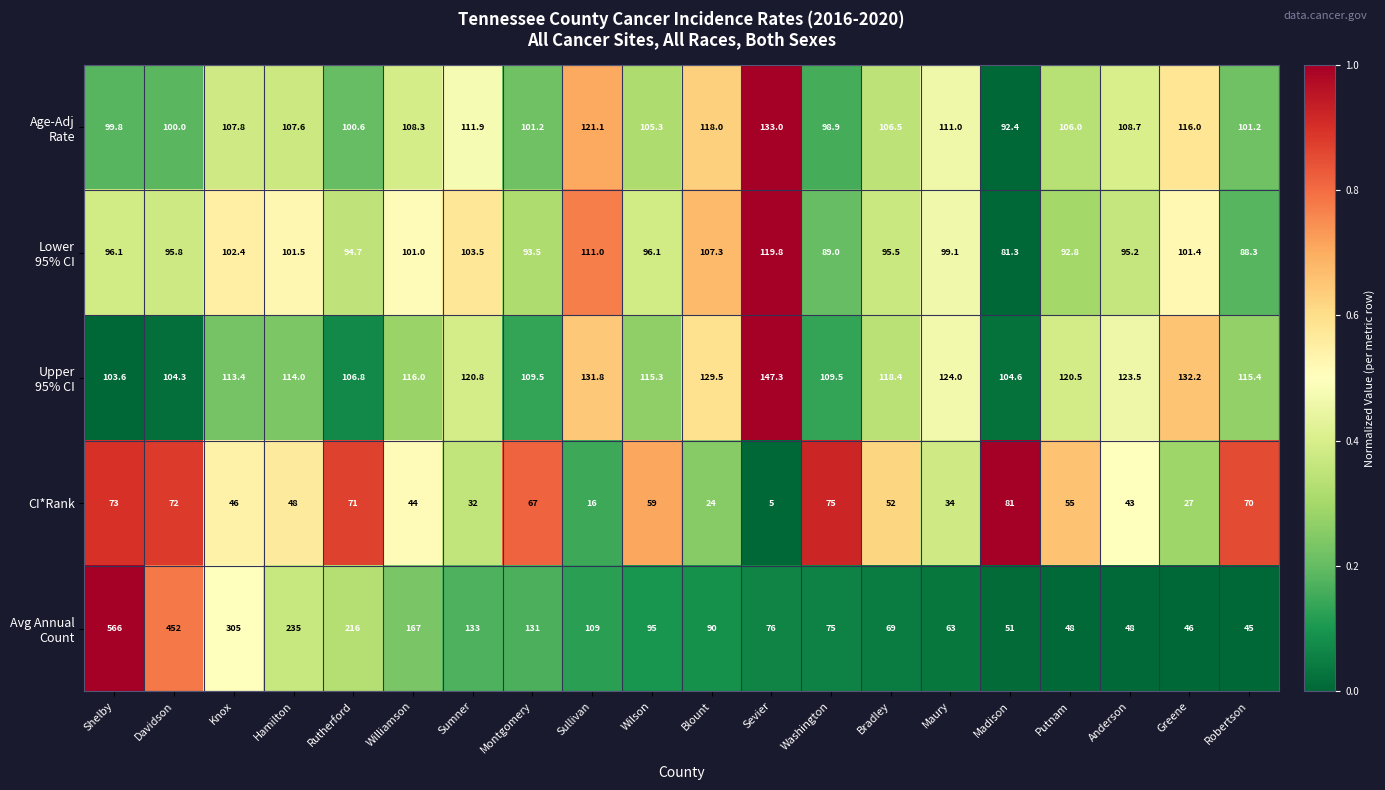

What is the sum of the CI*Rank values at Hamilton and Washington?

123.0